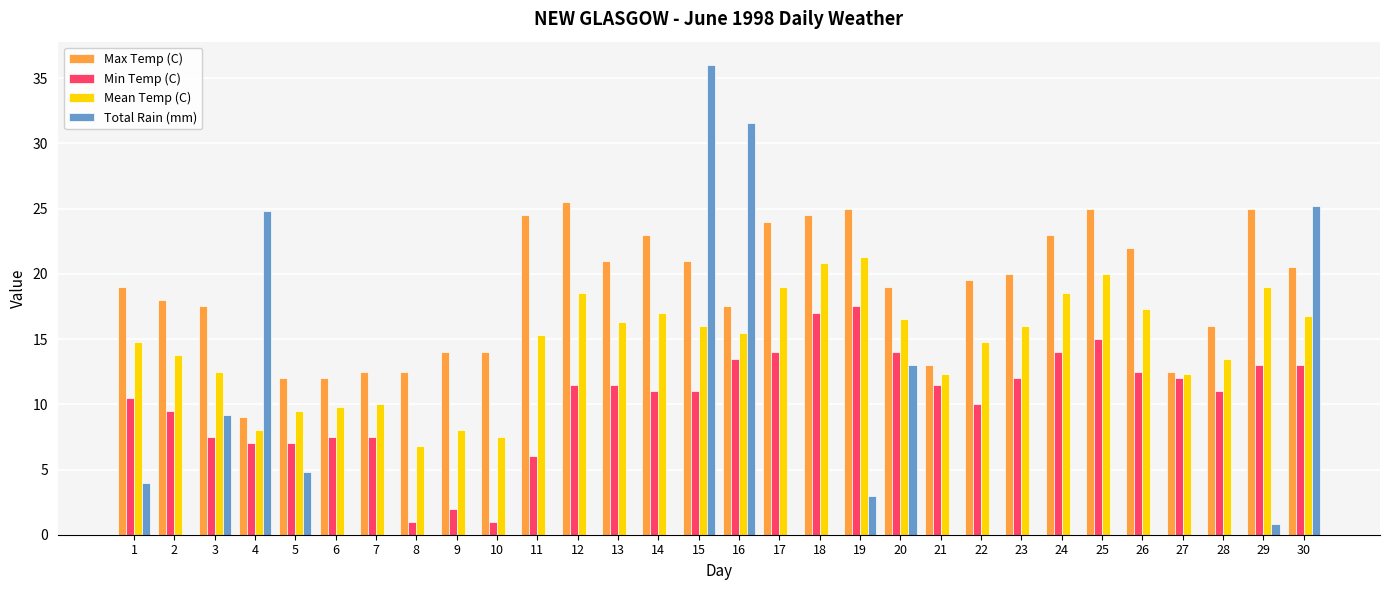

The value of Mean Temp (C) at 20 is 7.8. True or false?

False